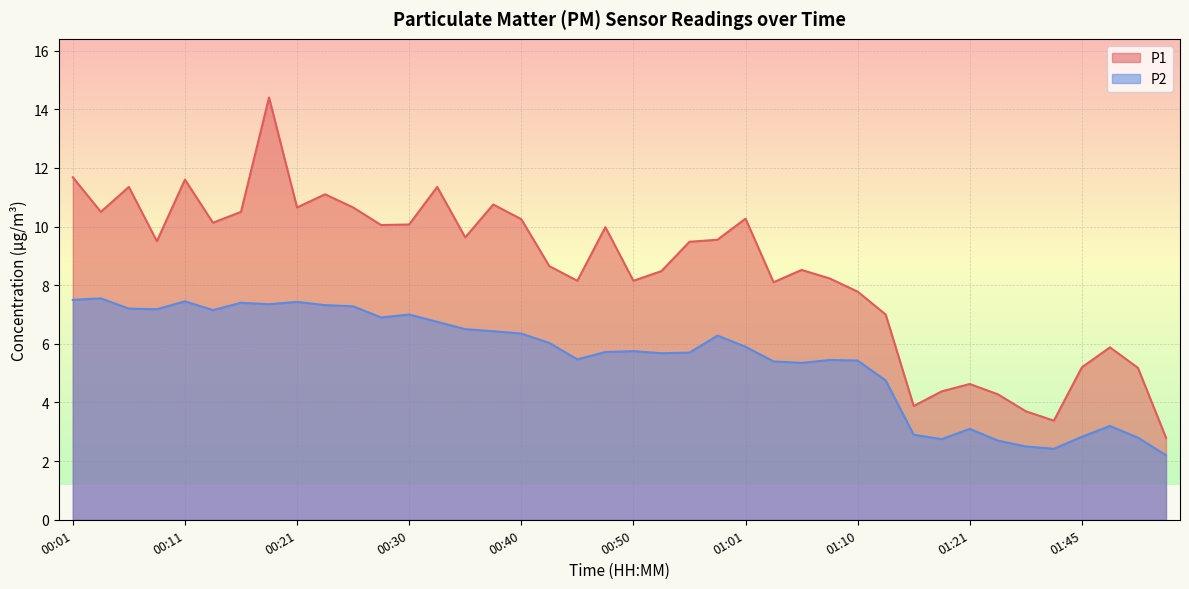

At which category does P1 reach its first local valley?

00:04